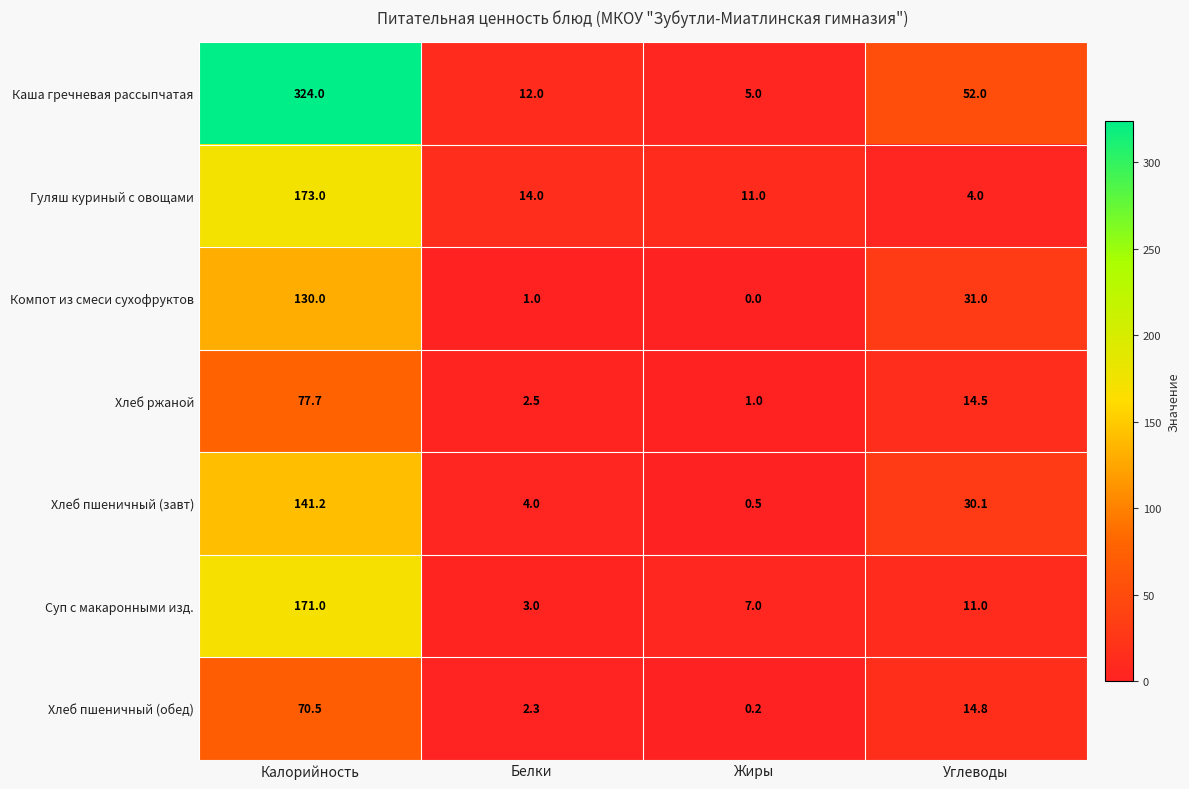

Is it true that Суп с макаронными изд. equals 5.6 at Углеводы?

False